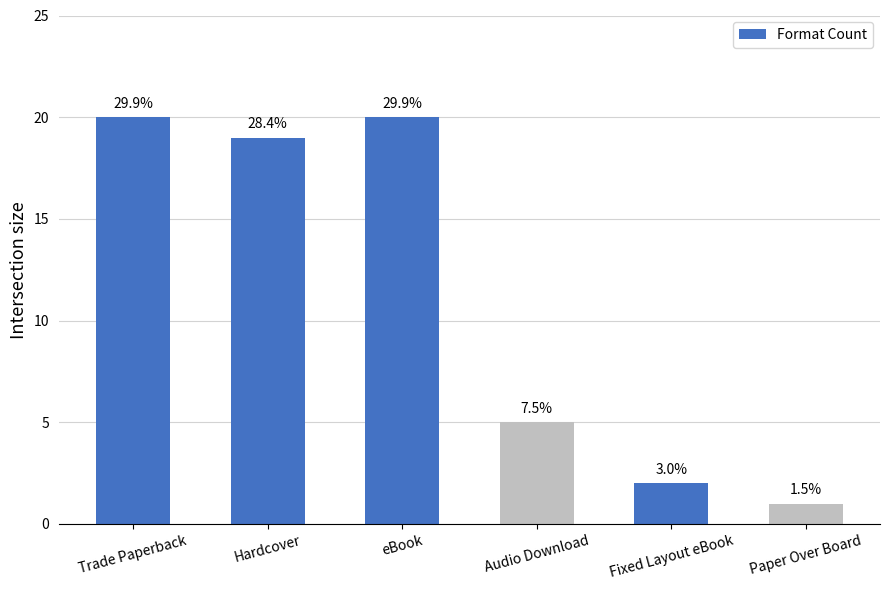

Reading left to right, extract all data points from this chart.

Trade Paperback=20	Hardcover=19	eBook=20	Audio Download=5	Fixed Layout eBook=2	Paper Over Board=1